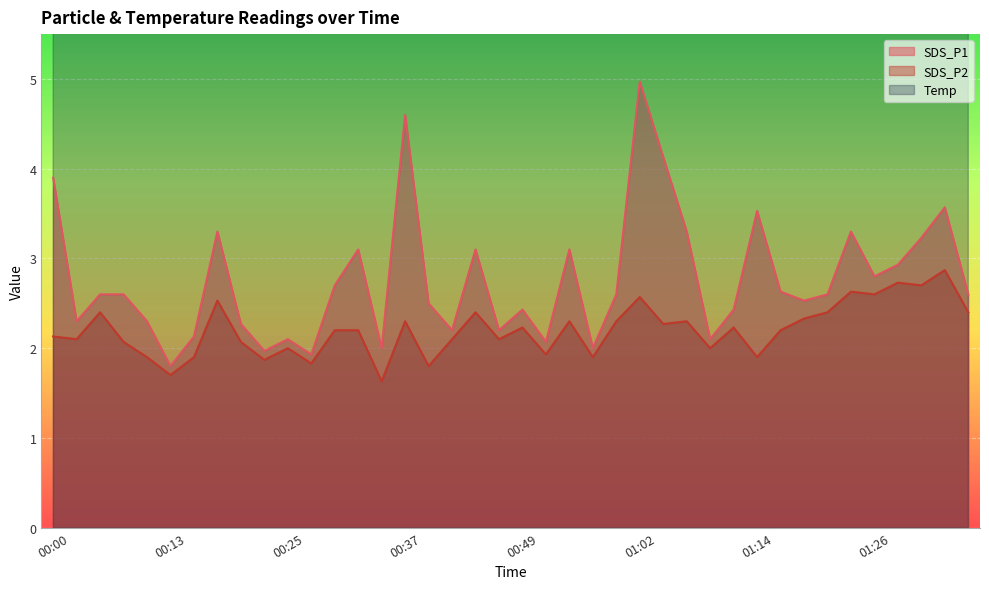

At which category does SDS_P2 reach its first local valley?

00:03